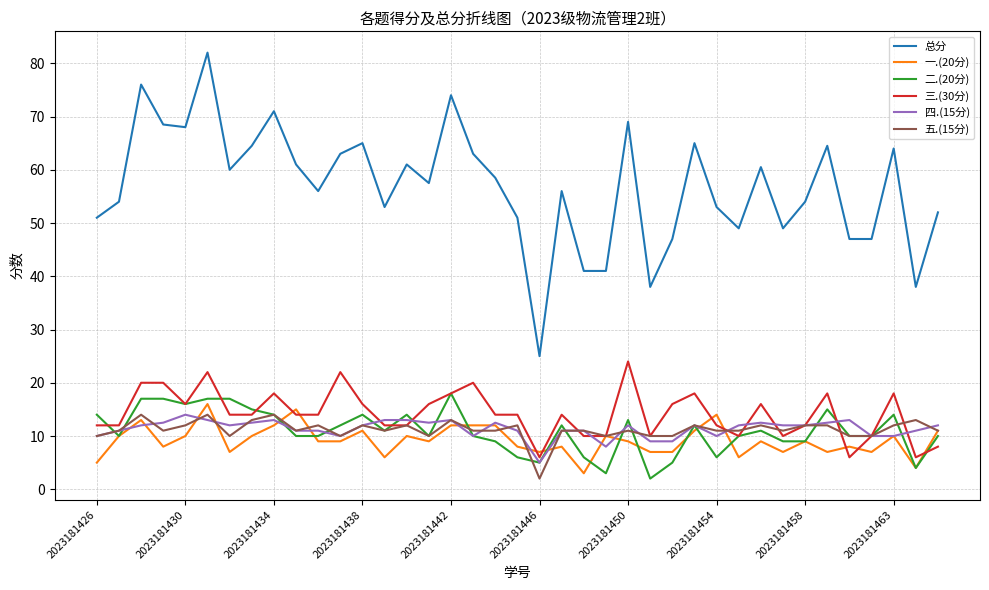

What is the smallest value displayed?

2.0